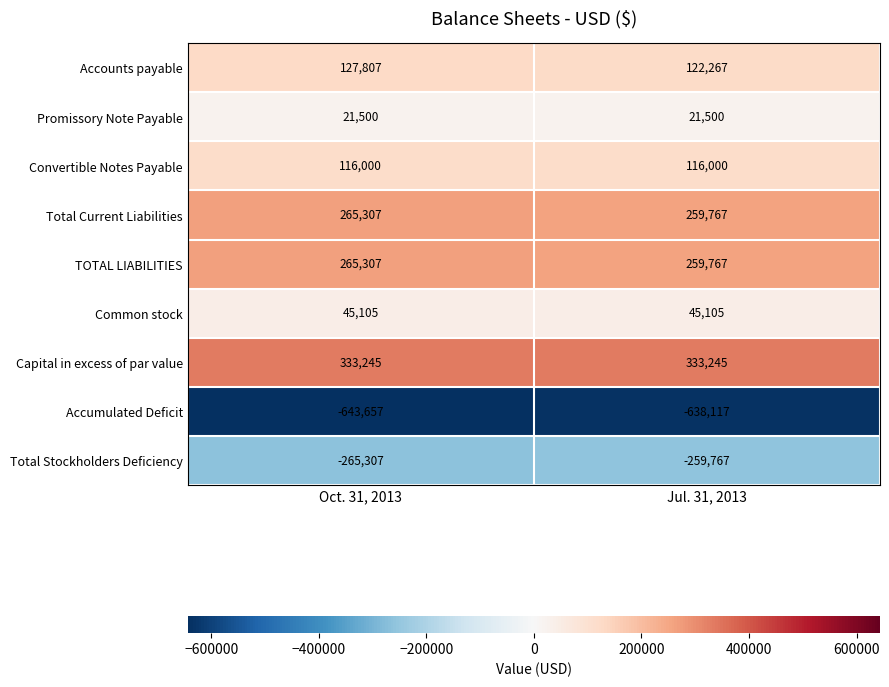

What is the difference between the Total Stockholders Deficiency values at Oct. 31, 2013 and Jul. 31, 2013?

5540